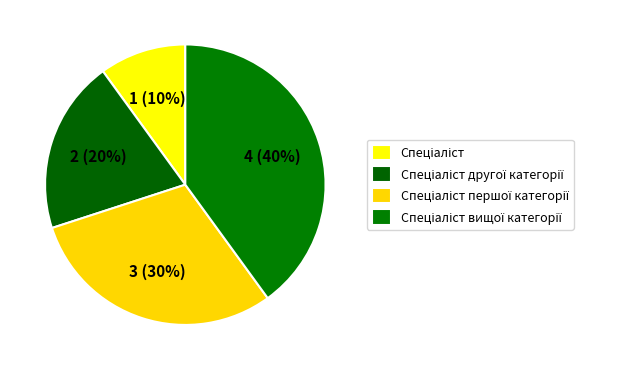

Does Спеціаліст першої категорії represent more than half of the total?

No